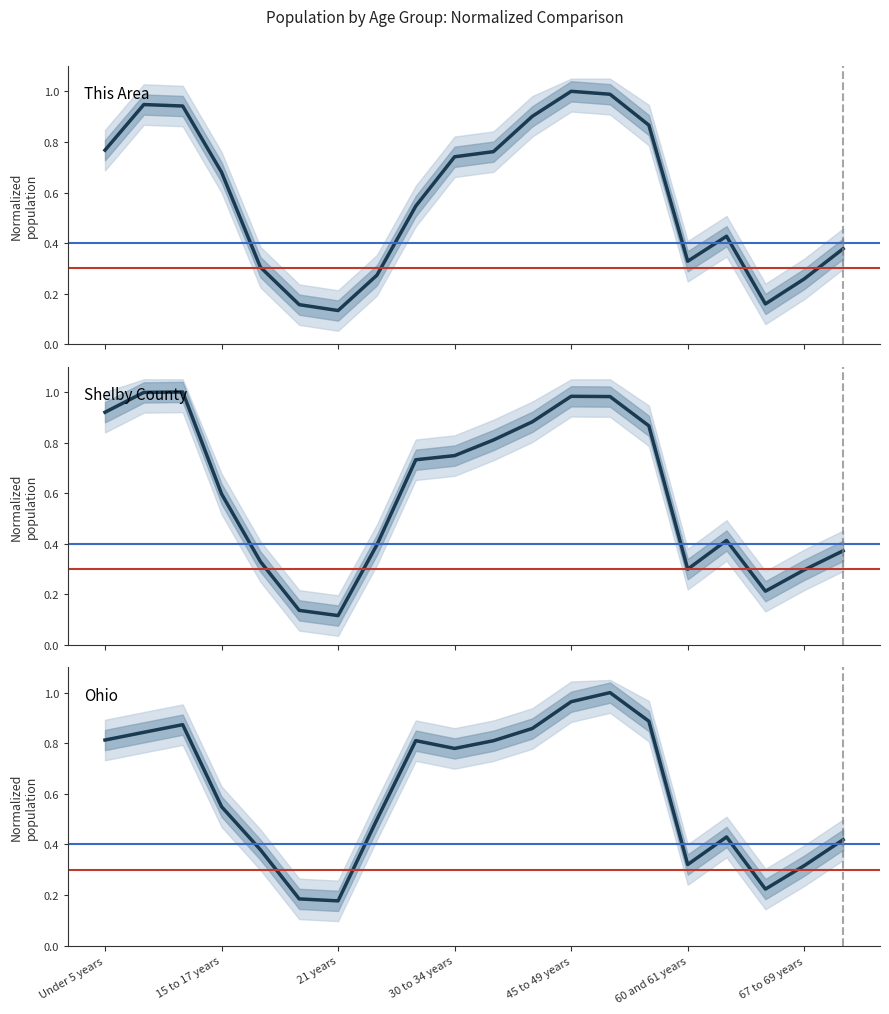

What is the sum of the Ohio values at 21 years and 15 to 17 years?

0.7